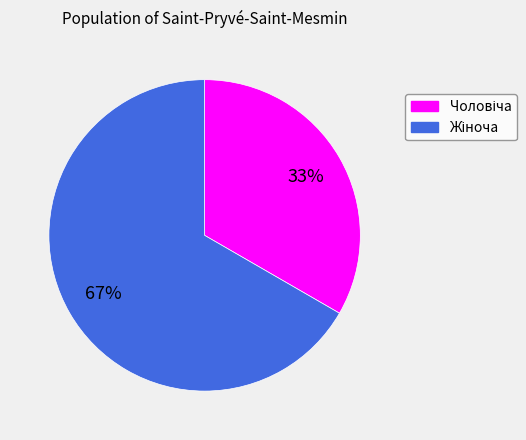

Is there any slice that represents more than half of the pie?

Yes